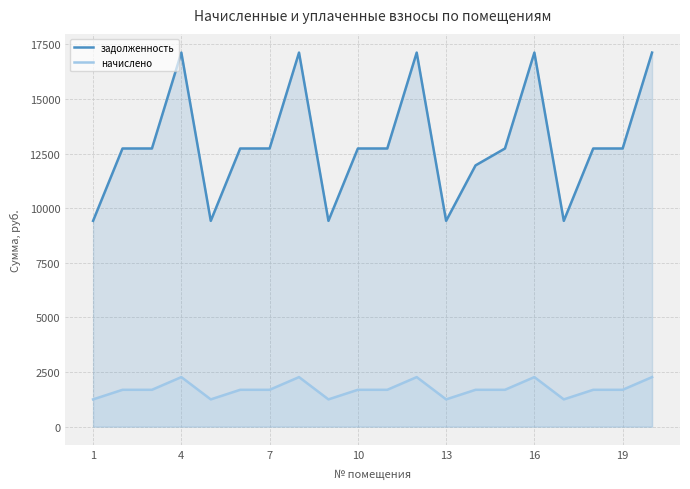

True or false: задолженность and начислено cross at least once.

False